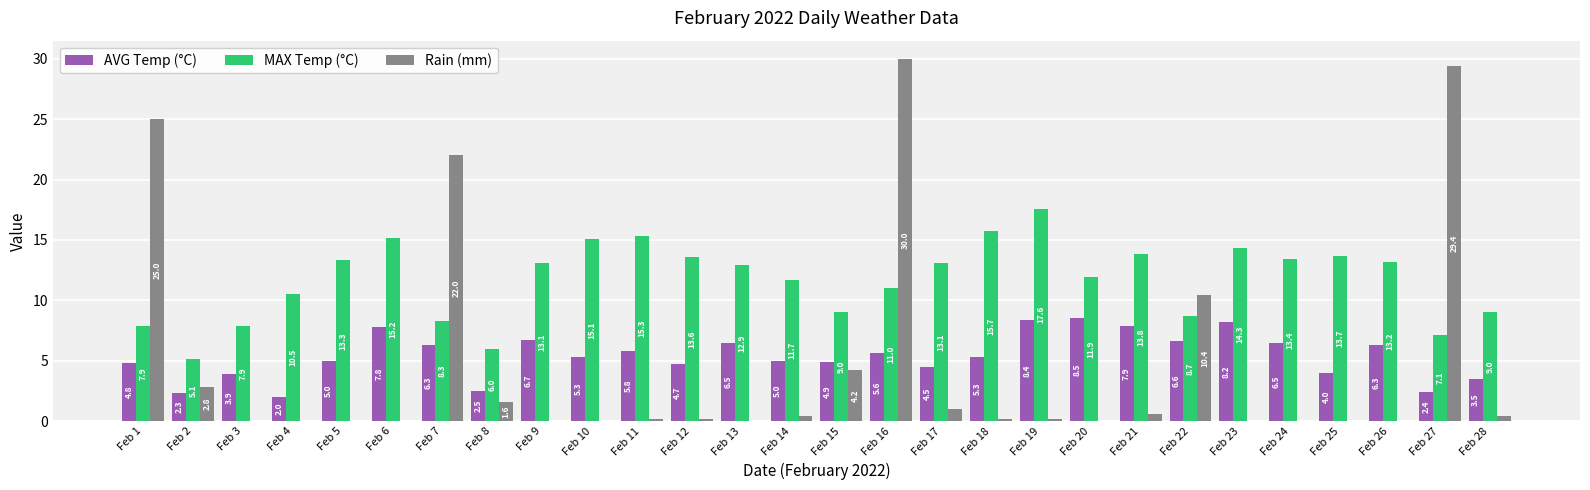

At which label is Rain (mm) closest to 15?

Feb 22